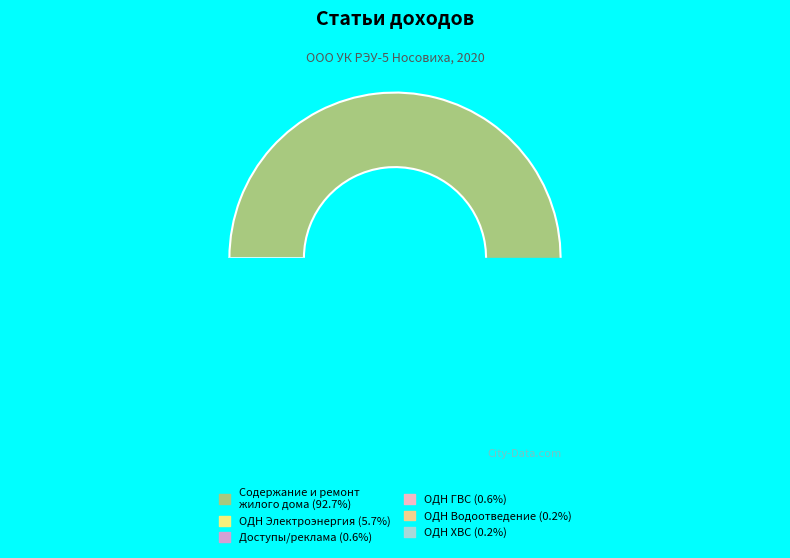

To the nearest percent, what is the average slice percentage?

17%